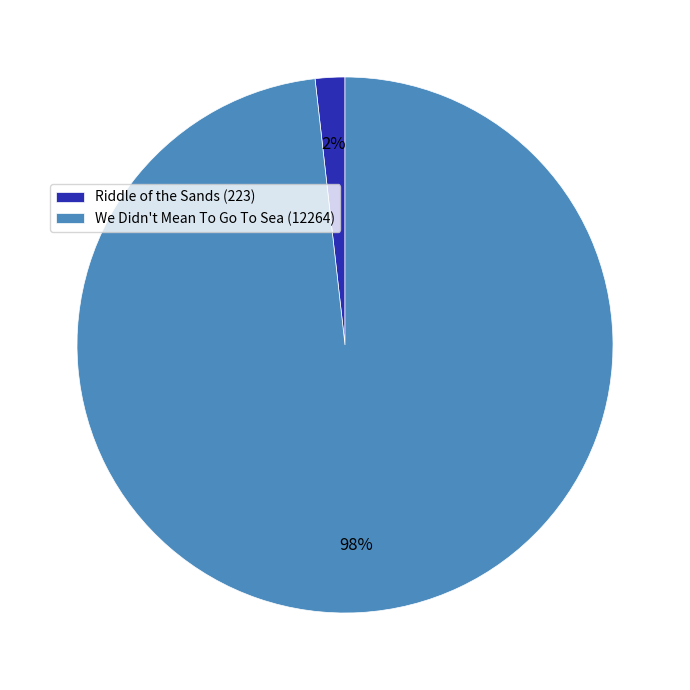

Rank the categories by value from highest to lowest.

We Didn't Mean To Go To Sea, Riddle of the Sands